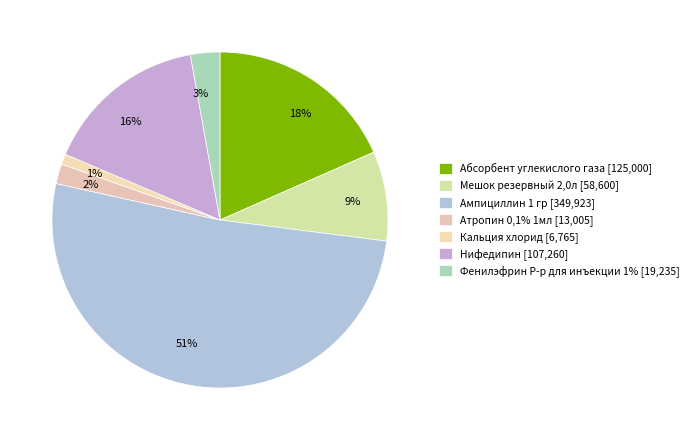

What percentage is the Ампициллин 1 гр slice, to the nearest percent?

51%